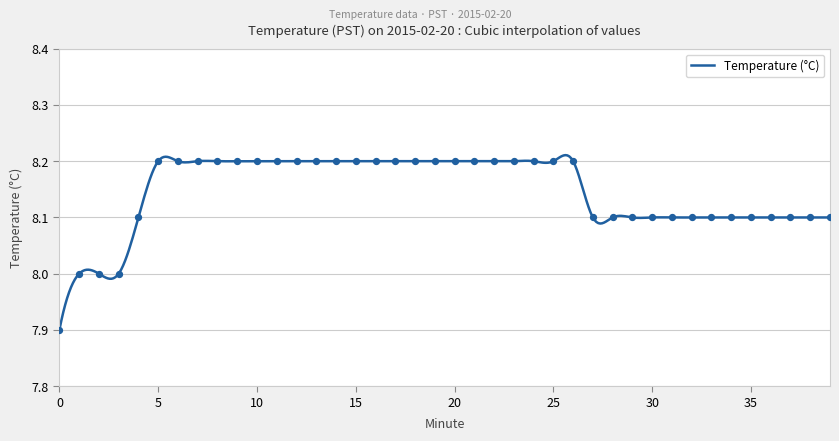

Approximately how many times larger is the value at 19 compared to 9?

1.0